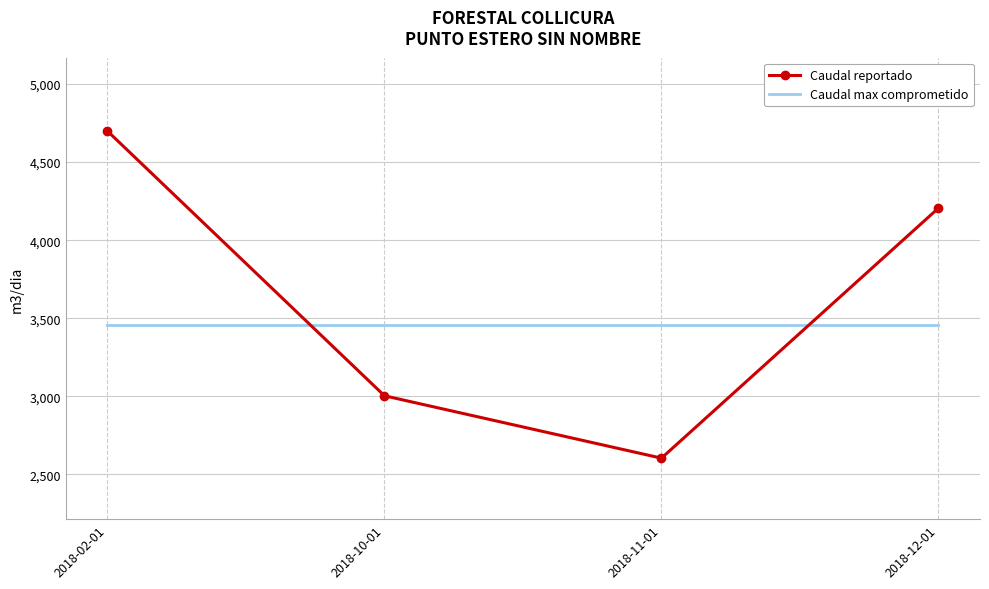

What is the sum of the Caudal max comprometido values at 2018-10-01 and 2018-11-01?

6912.0